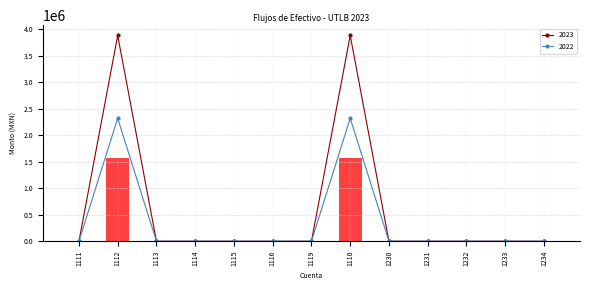

What is the difference between the maximum and minimum values in the 2022 series?

2320946.5